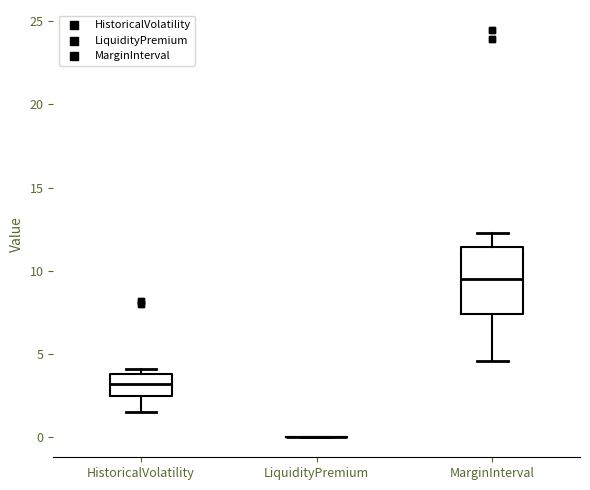

Comparing the boxes themselves (not the whiskers), which one is the tallest?

MarginInterval